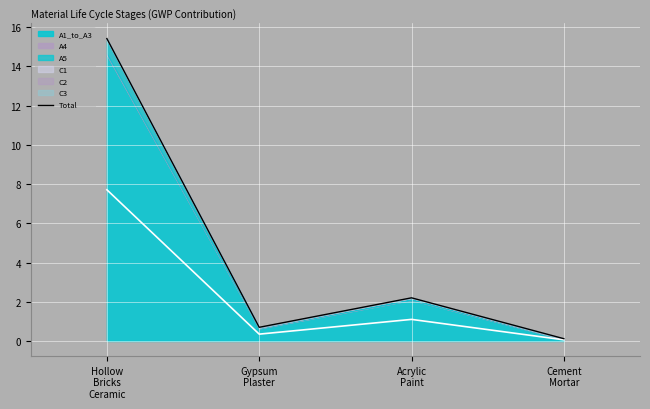

The chart shows a value of 15.4 at Hollow
Bricks
Ceramic. True or false?

True